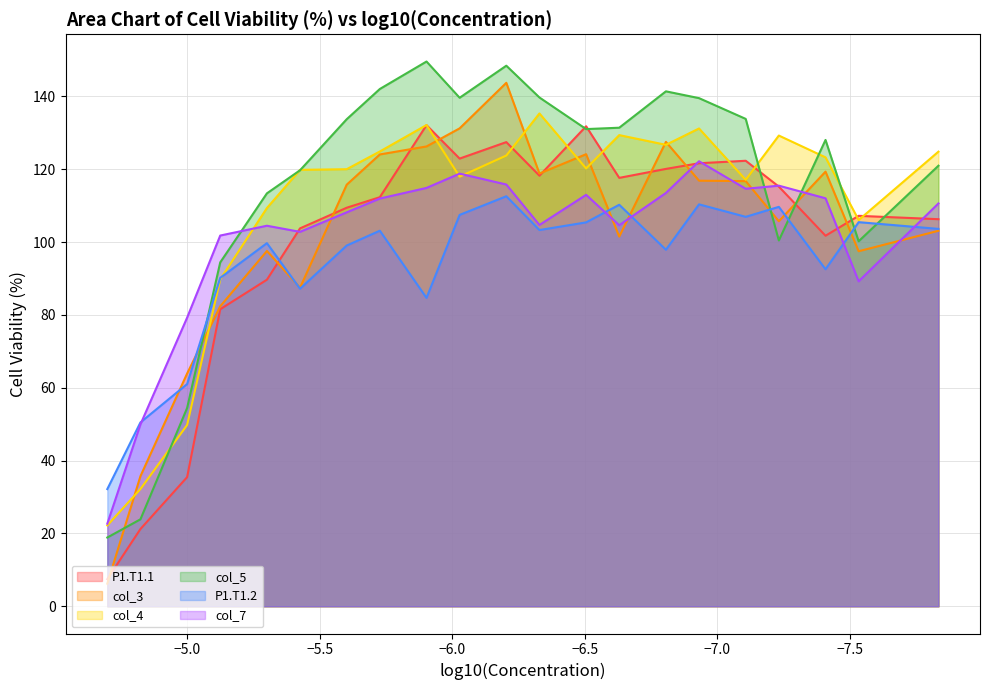

Count the number of data series in this chart.

6